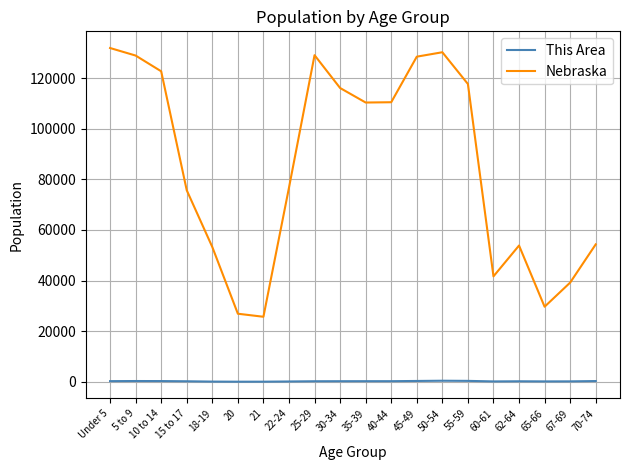

True or false: Nebraska and This Area intersect in this chart.

False